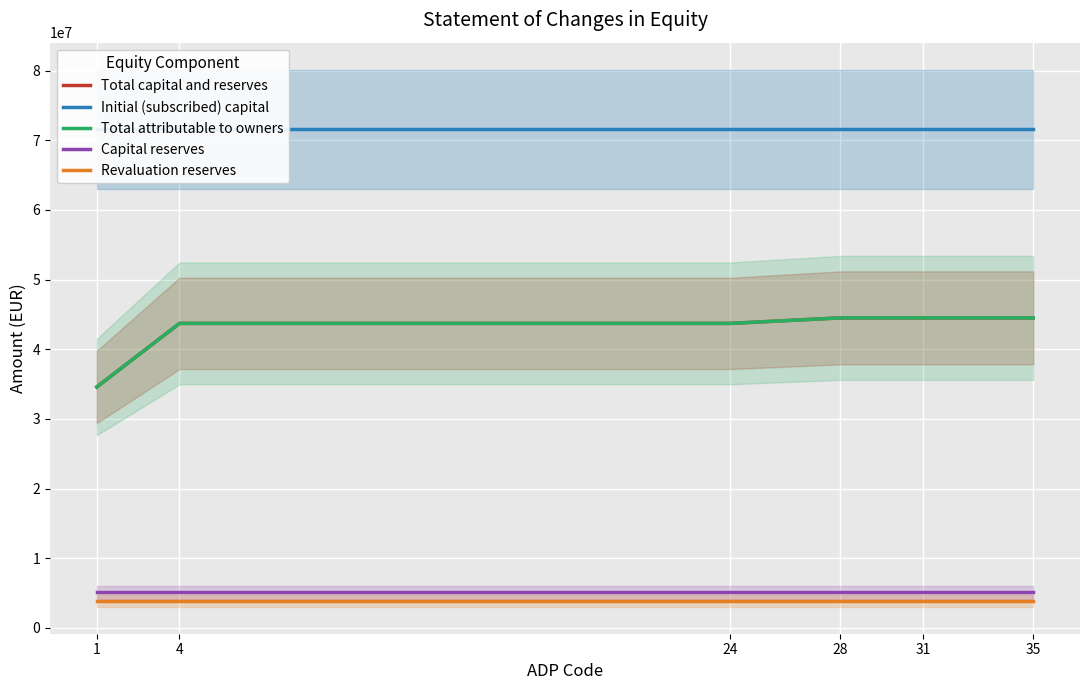

What is the sum of all Revaluation reserves values?

23236818